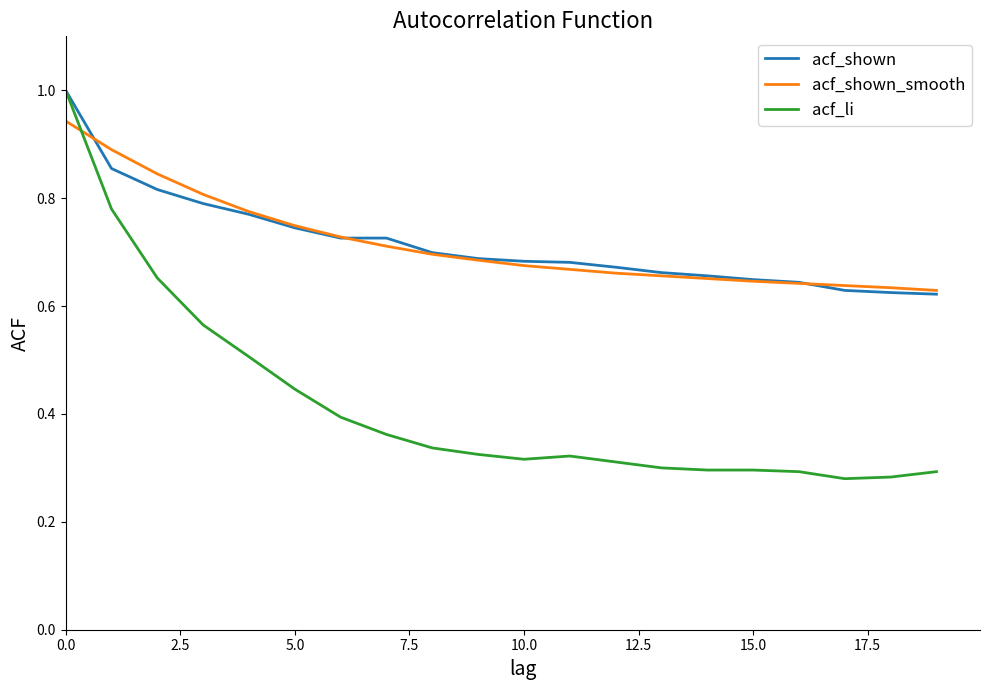

Which series has the largest range (max minus min)?

acf_li